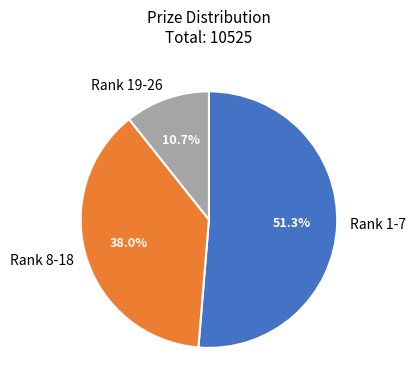

Does any single category account for the majority?

Yes